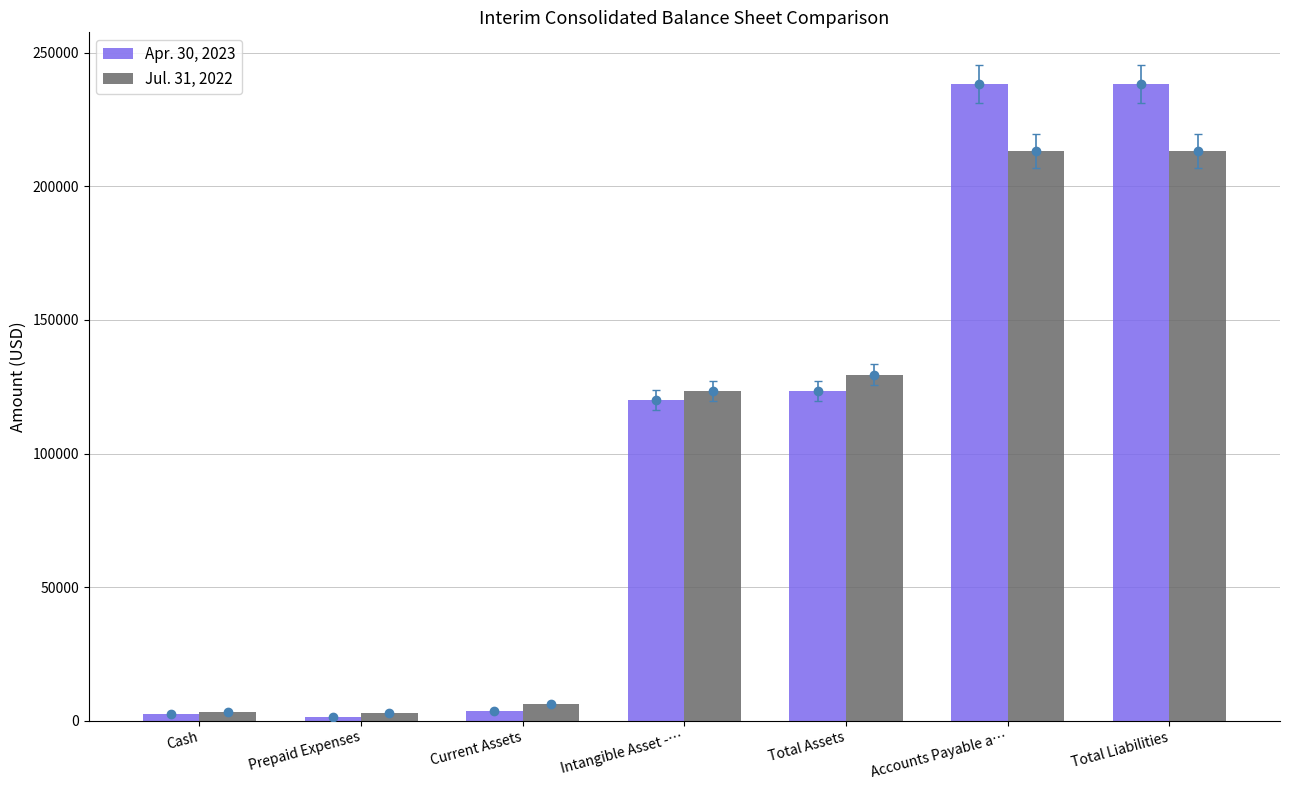

What is the label of the 1st bar from the right?

Total Liabilities